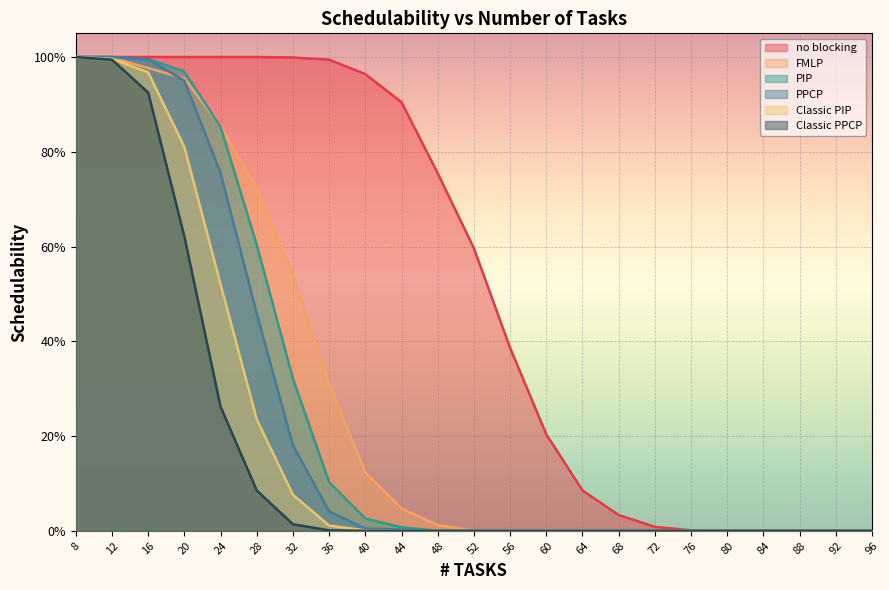

What is the average value of the Classic PPCP series?

0.2